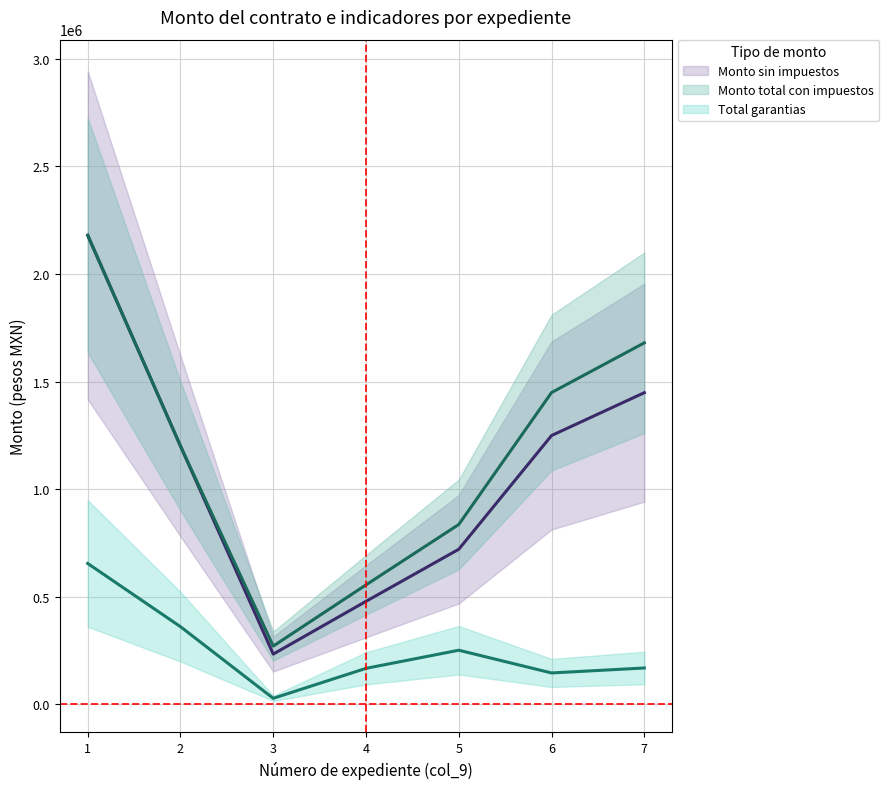

Which series has the widest spread of values?

Monto sin impuestos (col_19) (línea)